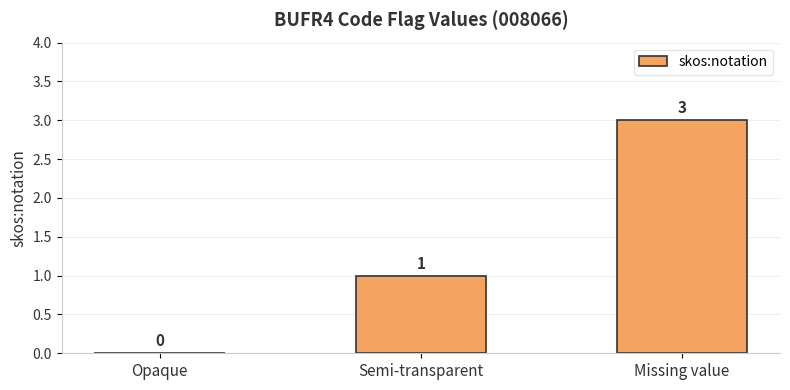

At which category does the chart reach its peak across all series?

Missing value